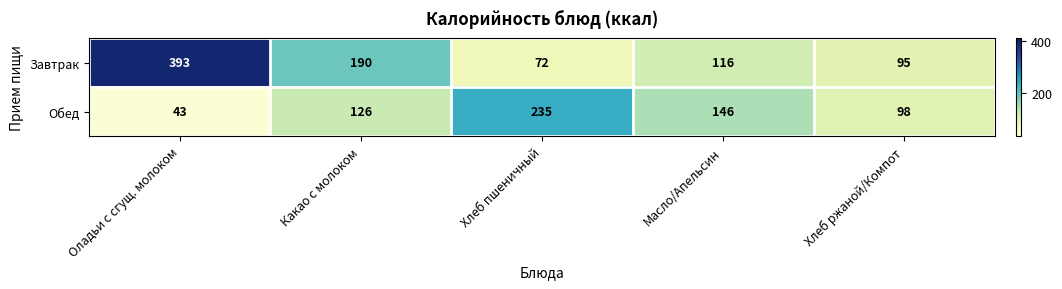

List the series in order of their overall mean, lowest first.

Обед, Завтрак